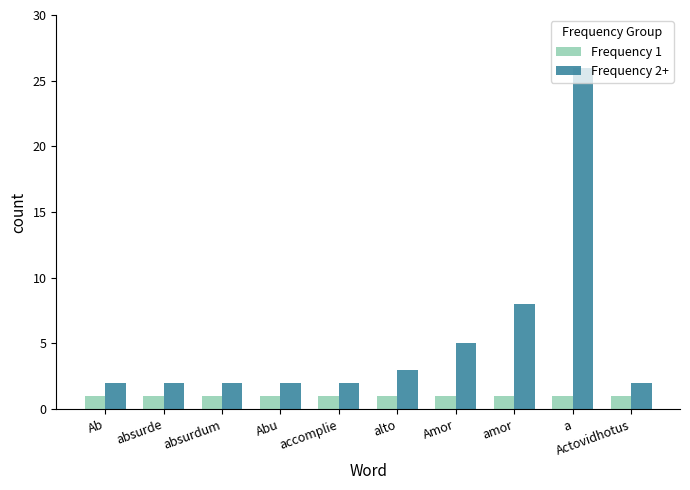

What is the difference between the highest and lowest values at Ab?

1